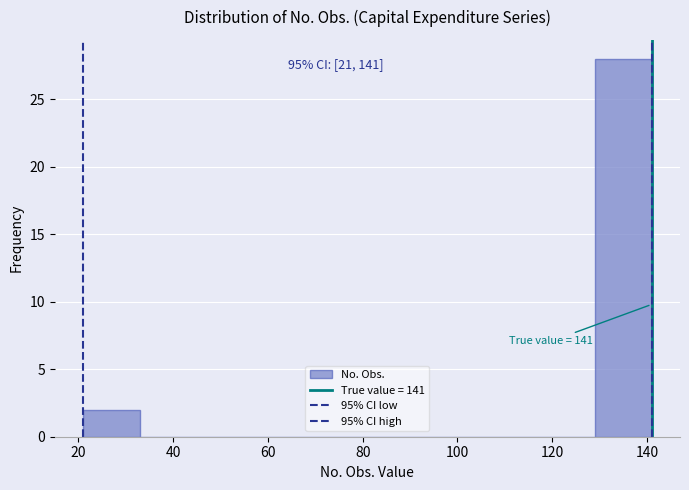

Over which range of the x-axis is the bar tallest?

129 to 141